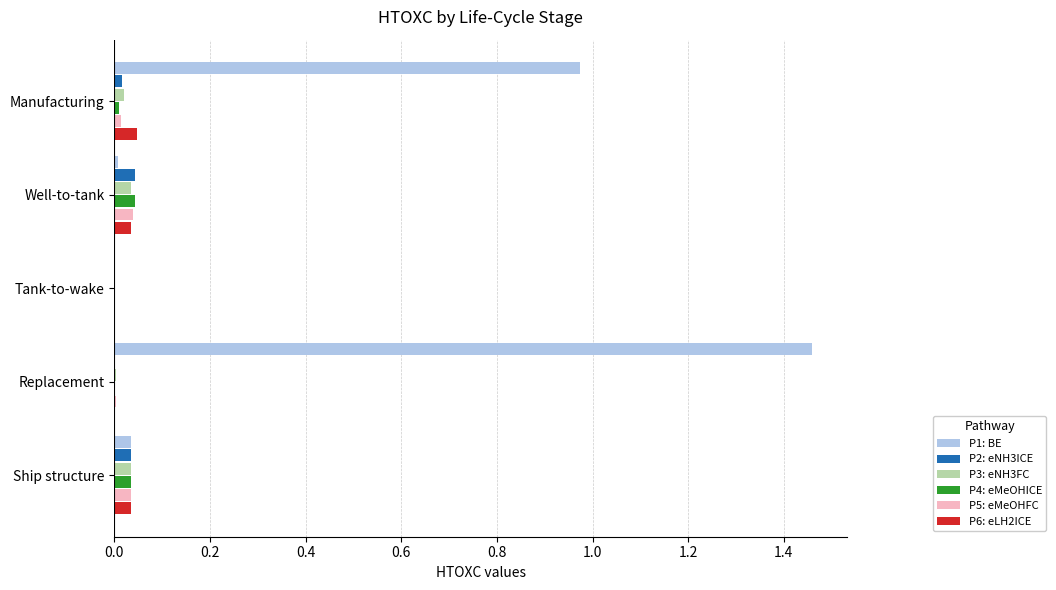

The value of P3: eNH3FC at Manufacturing is 0.0. True or false?

True